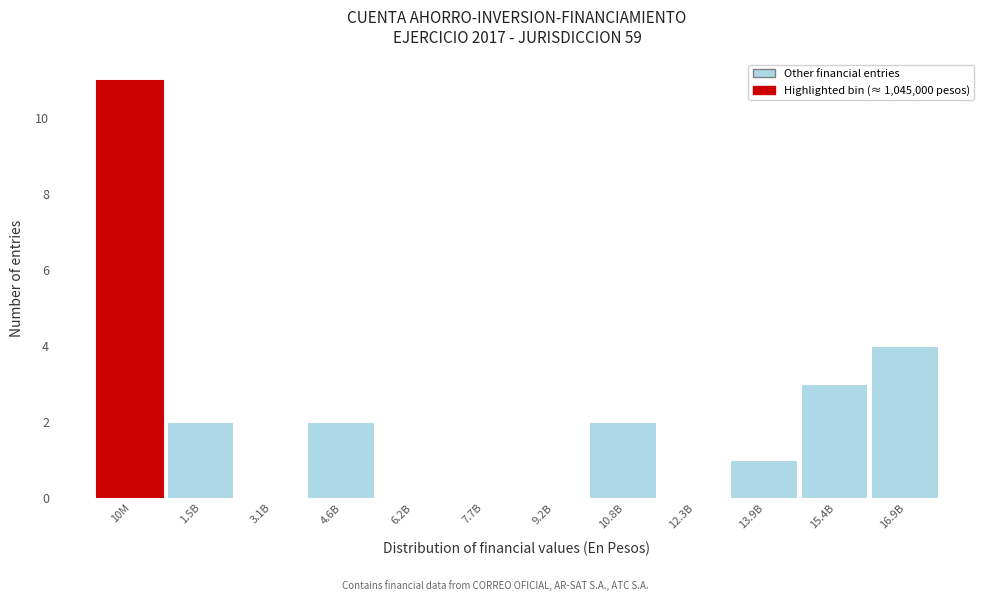

Reading left to right, extract all data points from this chart.

10M=11	1.5B=2	3.1B=0	4.6B=2	6.2B=0	7.7B=0	9.2B=0	10.8B=2	12.3B=0	13.9B=1	15.4B=3	16.9B=4